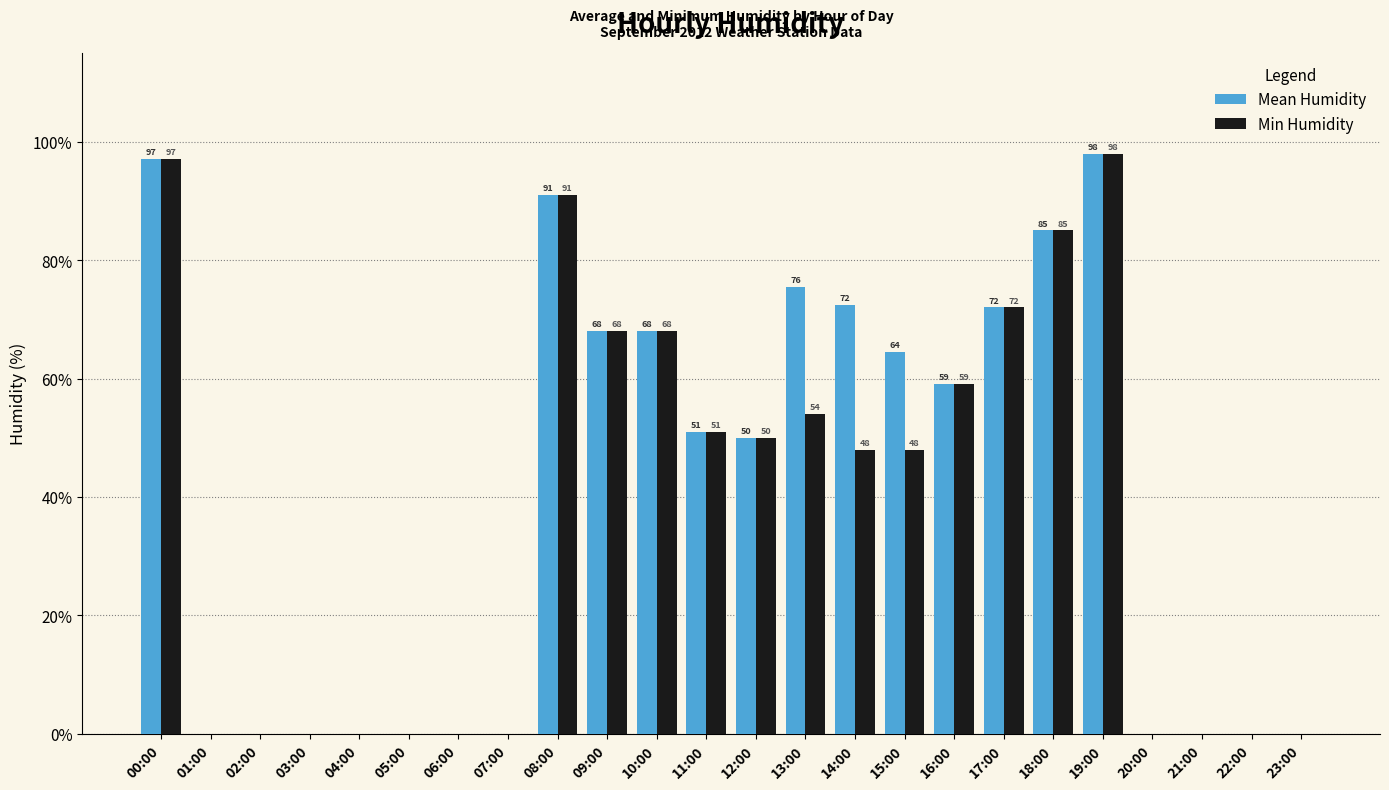

What are all the series names shown in the legend?

Mean Humidity, Min Humidity